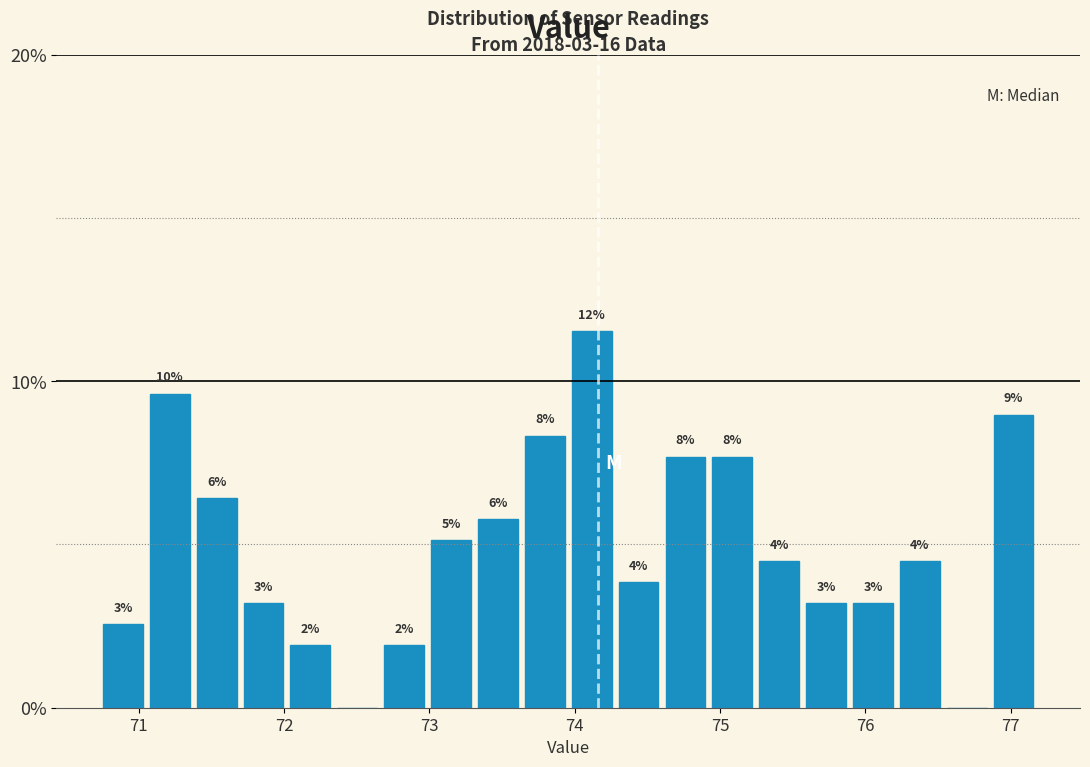

Read against the x-axis, roughly where is the centre of the tallest bar?

74.1